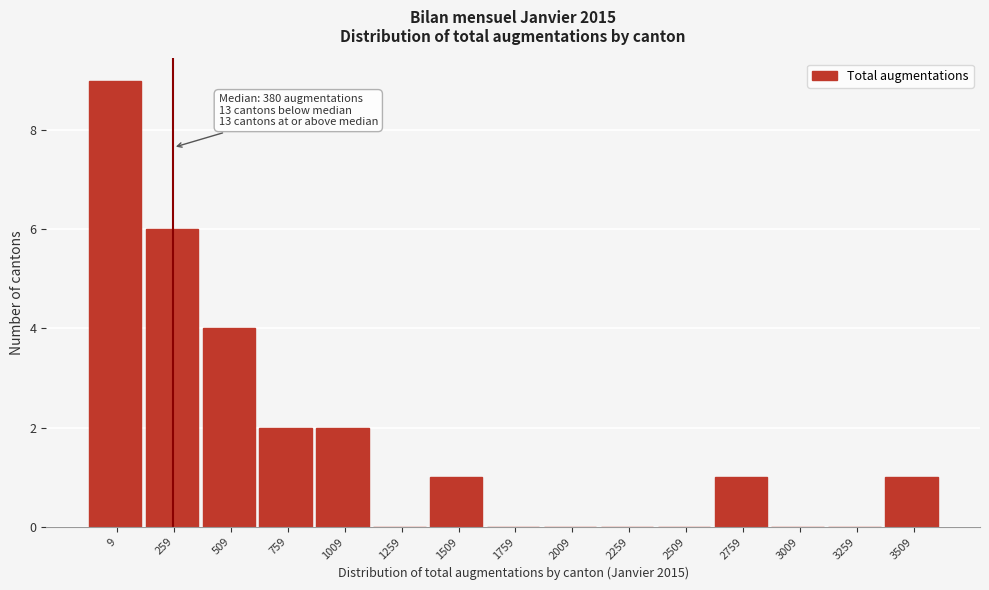

Reading left to right, what are all the values shown in this chart?

9=9	259=6	509=4	759=2	1009=2	1259=0	1509=1	1759=0	2009=0	2259=0	2509=0	2759=1	3009=0	3259=0	3509=1